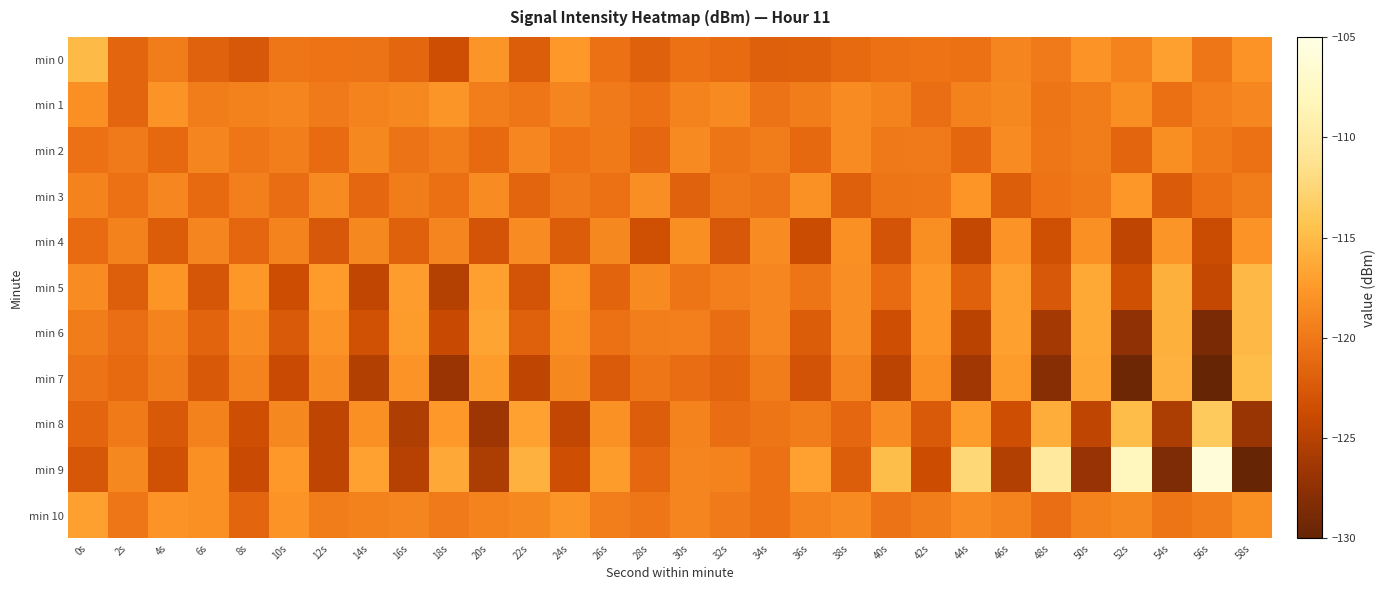

What is the maximum value shown in the chart?

-105.9